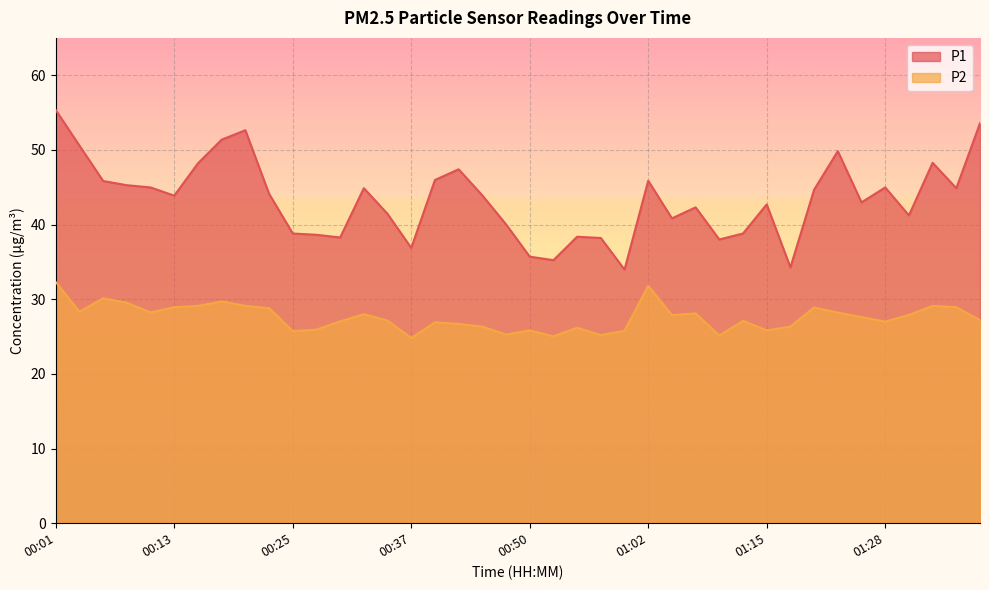

What is the label of the 16th point from the left?

00:37